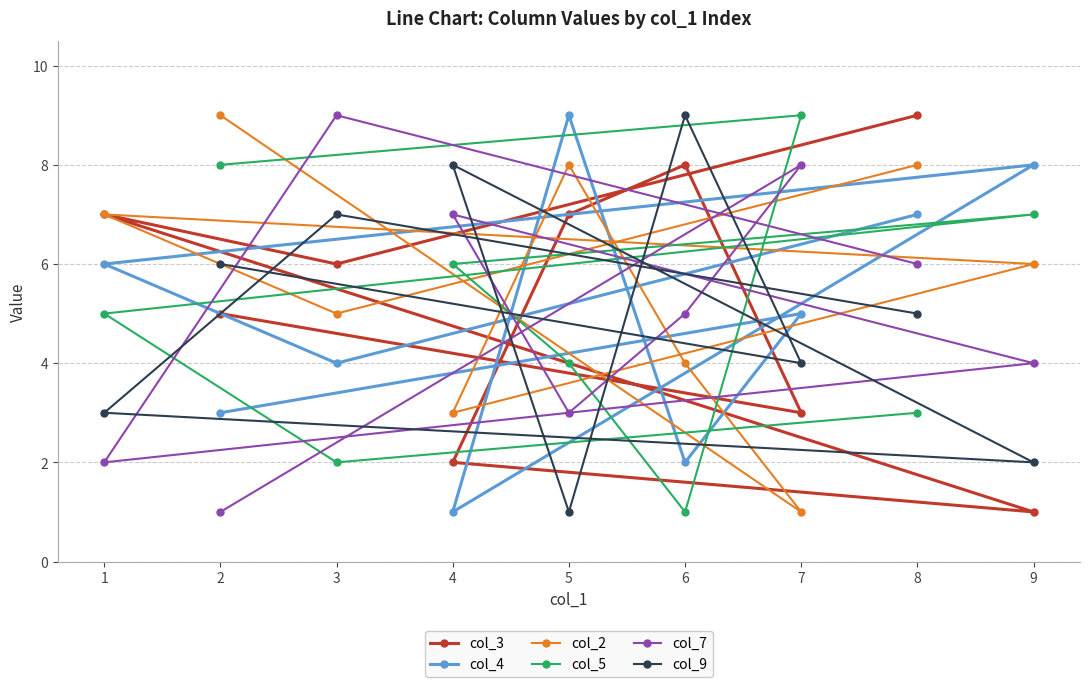

Reading left to right, extract all data points from this chart.

col_3: 1=7	2=5	3=6	4=2	5=7	6=8	7=3	8=9	9=1
col_4: 1=6	2=3	3=4	4=1	5=9	6=2	7=5	8=7	9=8
col_2: 1=7	2=9	3=5	4=3	5=8	6=4	7=1	8=8	9=6
col_5: 1=5	2=8	3=2	4=6	5=4	6=1	7=9	8=3	9=7
col_7: 1=2	2=1	3=9	4=7	5=3	6=5	7=8	8=6	9=4
col_9: 1=3	2=6	3=7	4=8	5=1	6=9	7=4	8=5	9=2